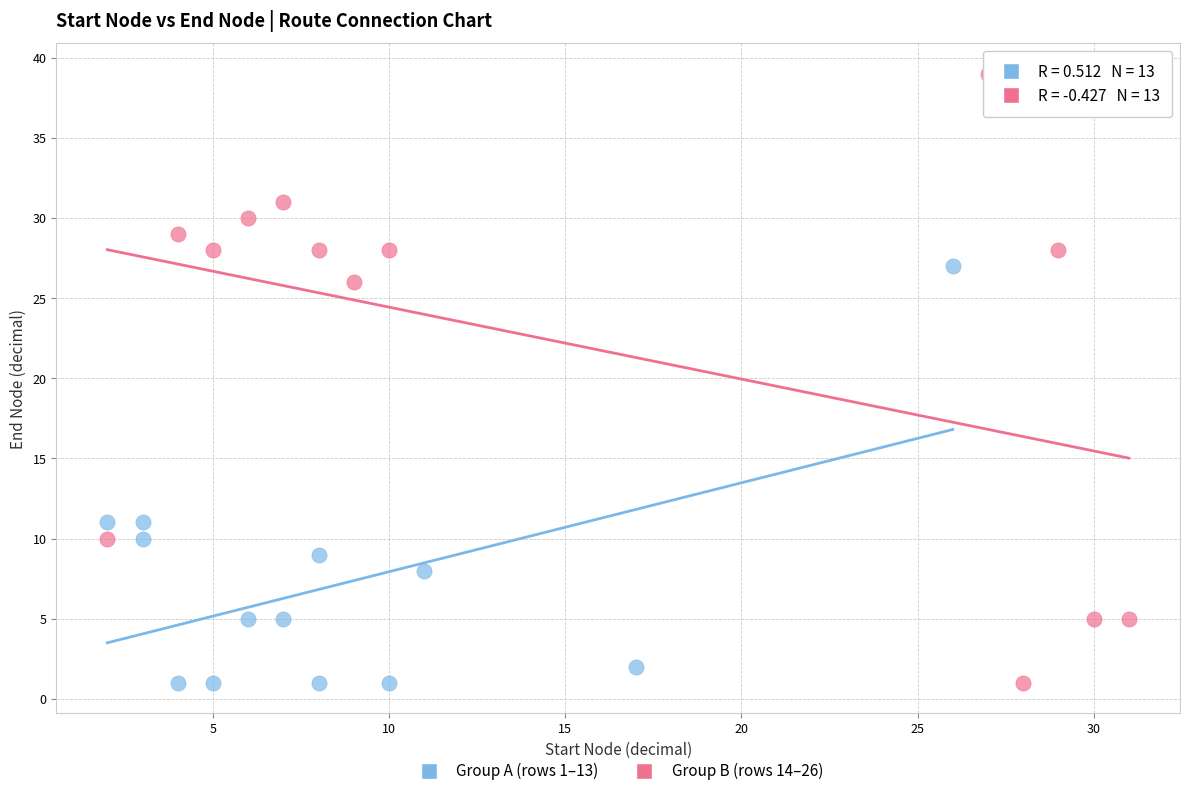

Which series contains the highest Y value?

Group B (rows 14–26)